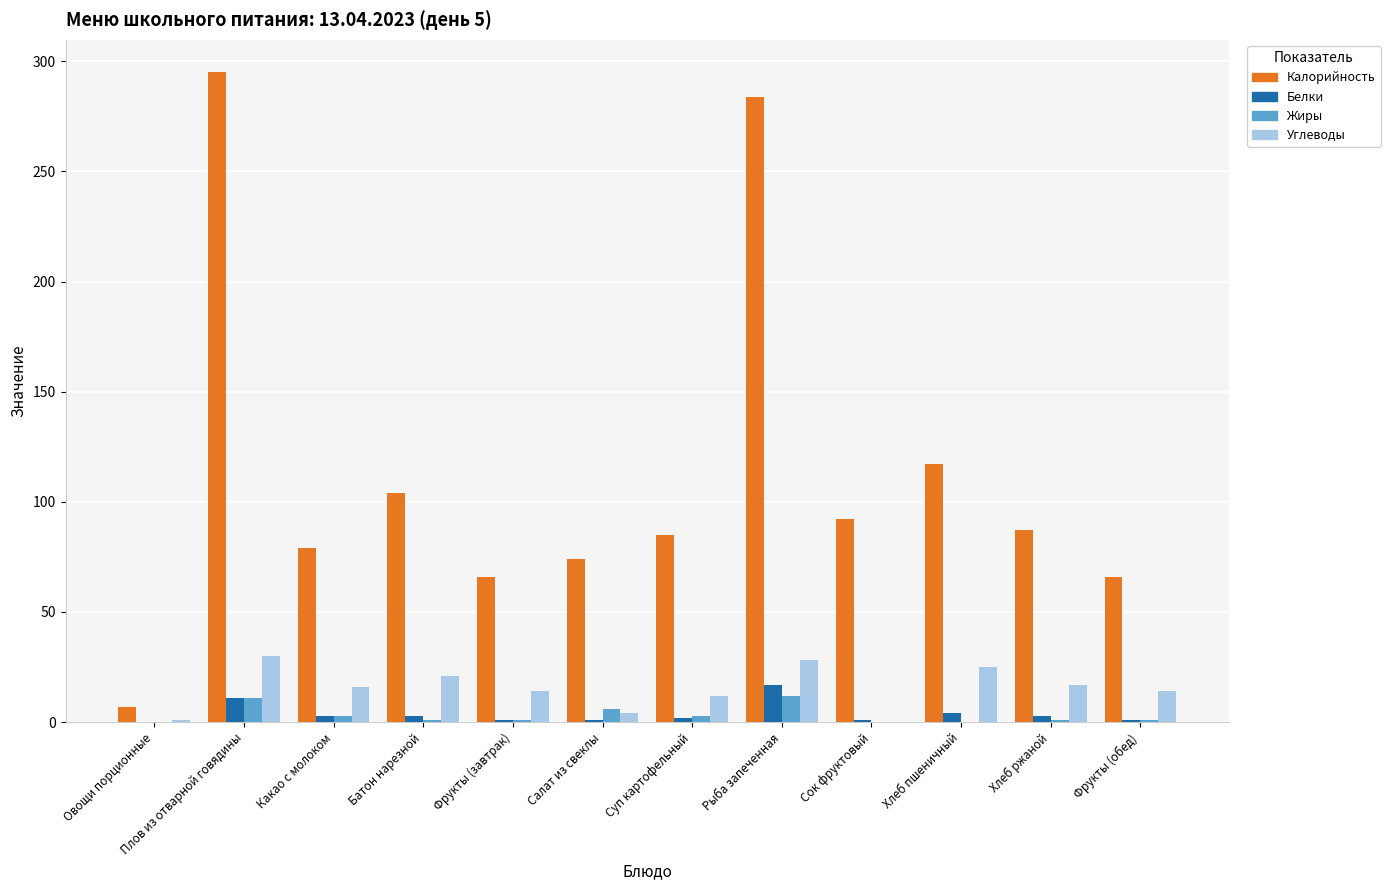

The value of Калорийность at Хлеб ржаной is 87.0. True or false?

True